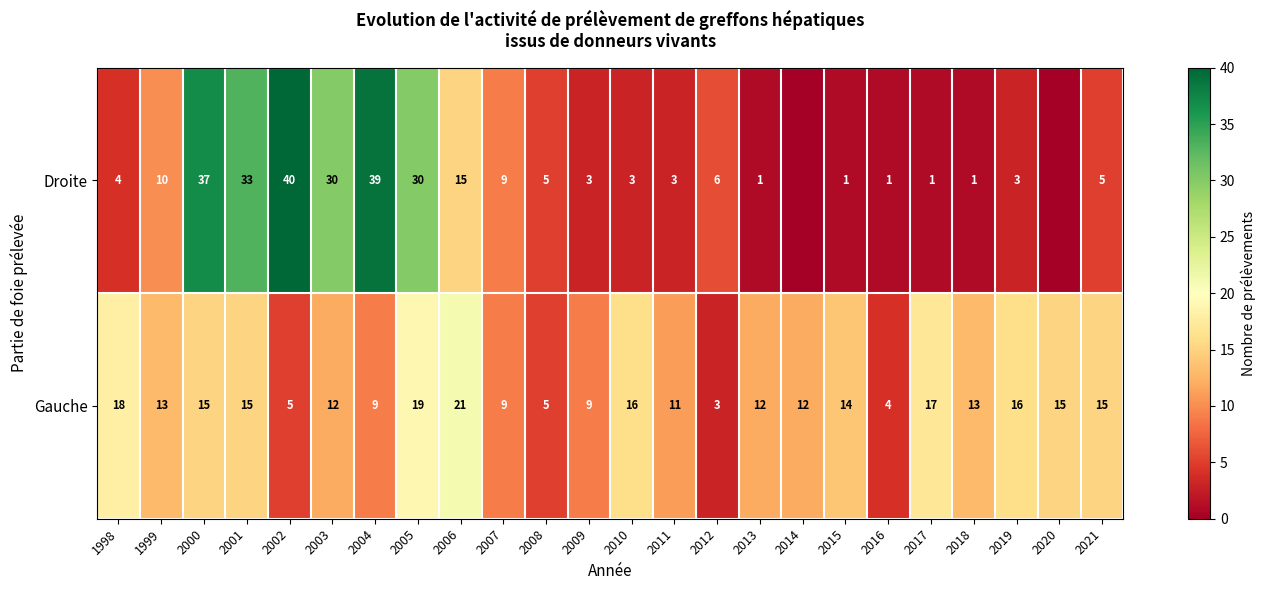

What is the highest value of the Gauche series?

21